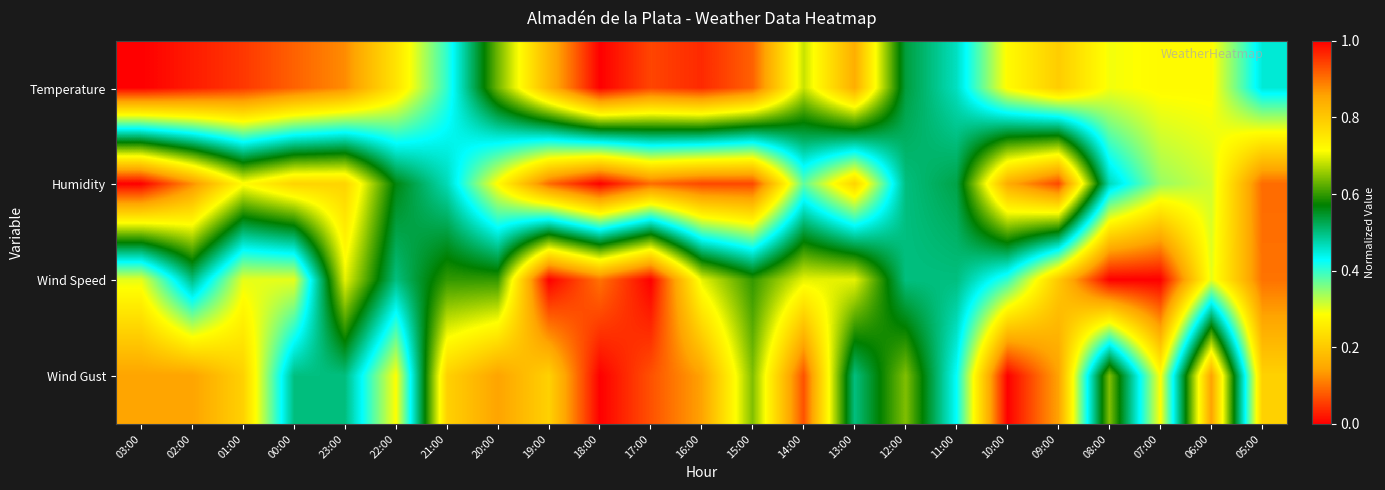

How many distinct data groups are displayed?

4